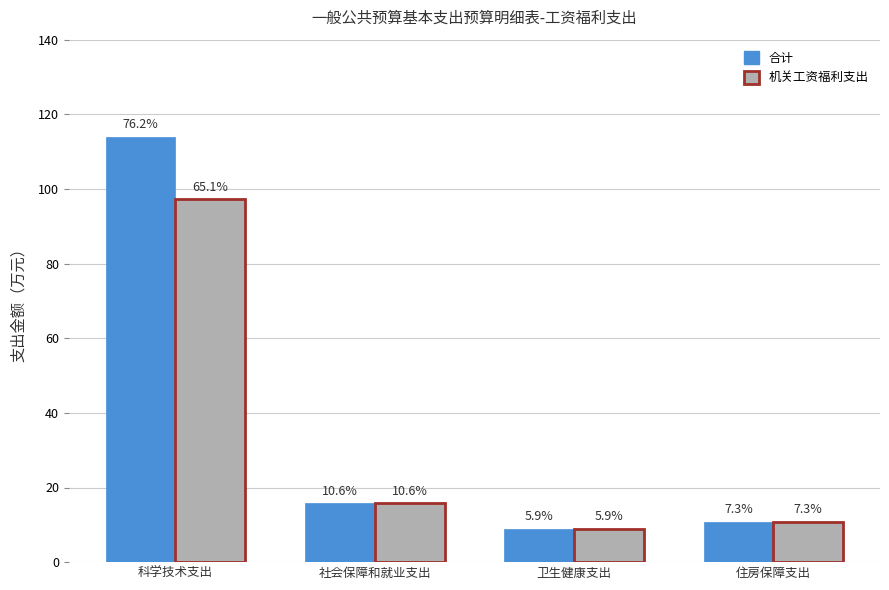

What are all the series names shown in the legend?

合计, 机关工资福利支出